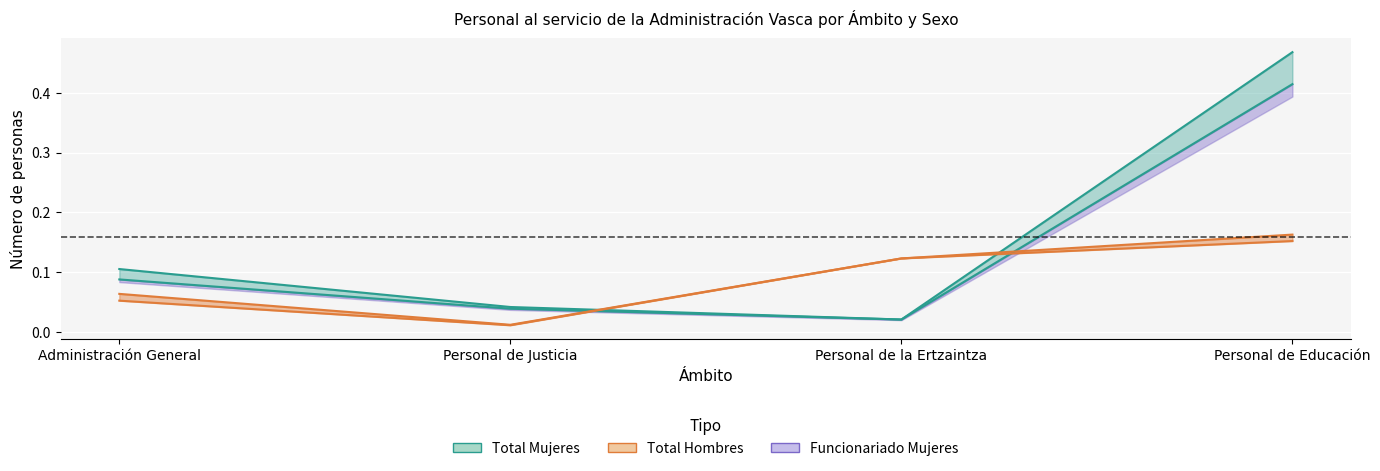

What is the label of the 2nd point from the right?

Personal de la Ertzaintza